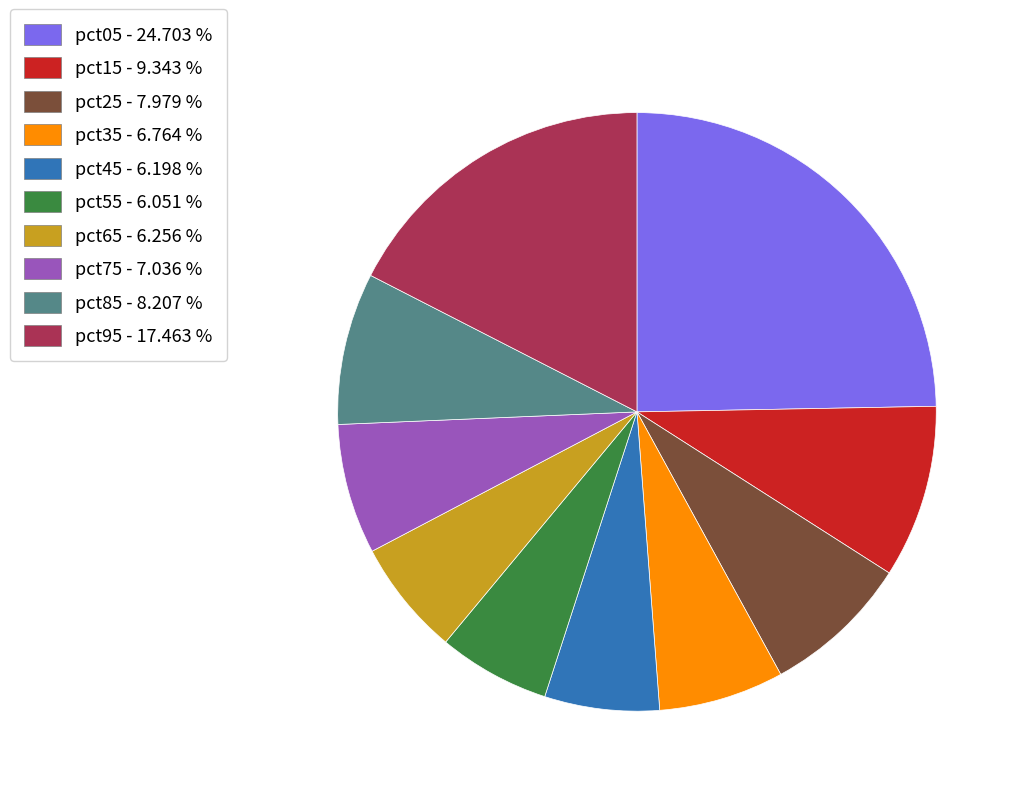

Does any single category account for the majority?

No